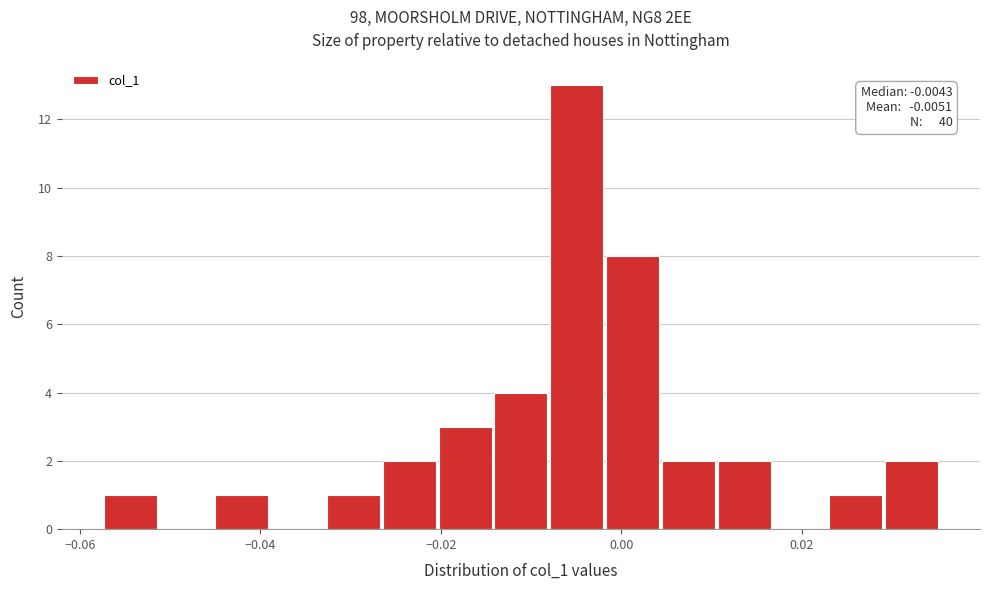

Read against the x-axis, roughly where is the centre of the tallest bar?

-0.004